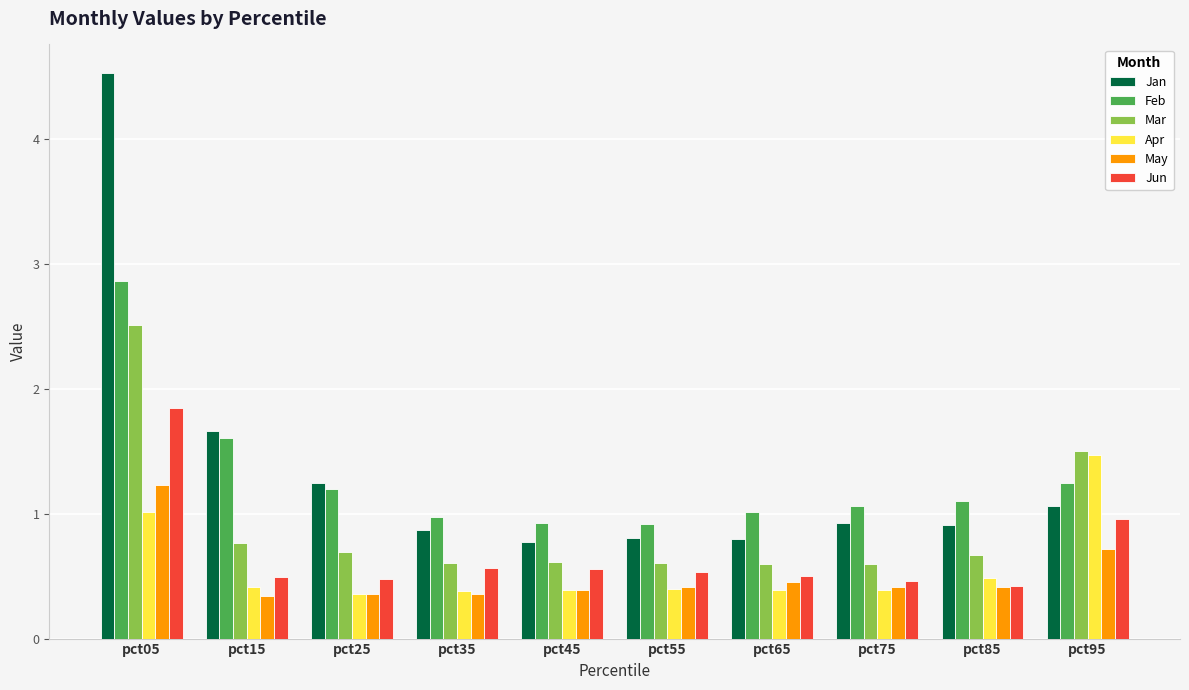

At which label does Jun reach its peak?

pct05